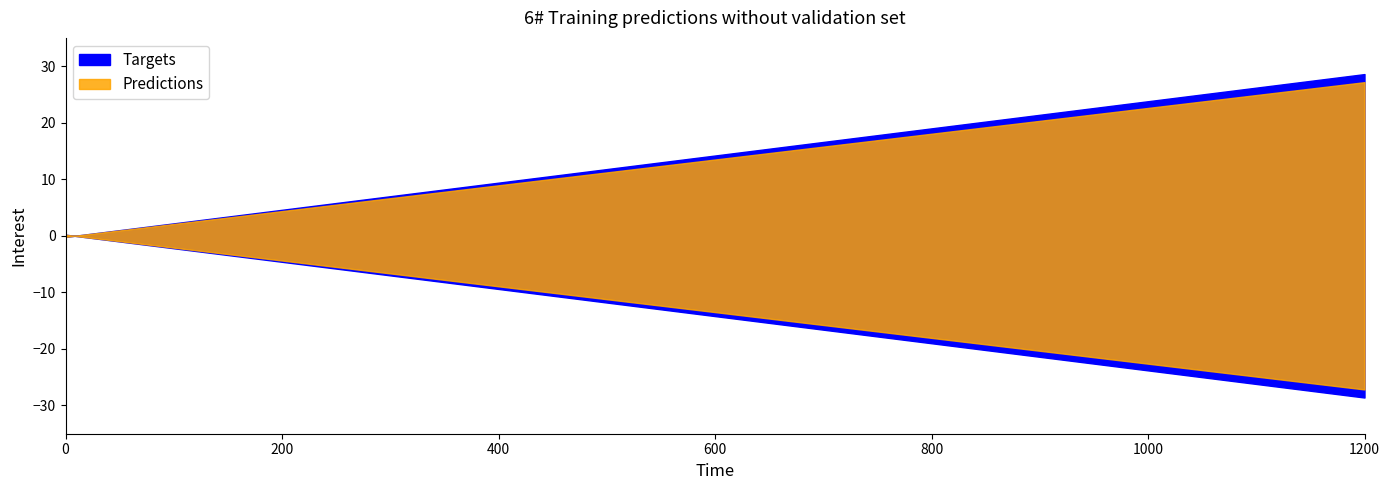

How many categories are shown in the chart?

37